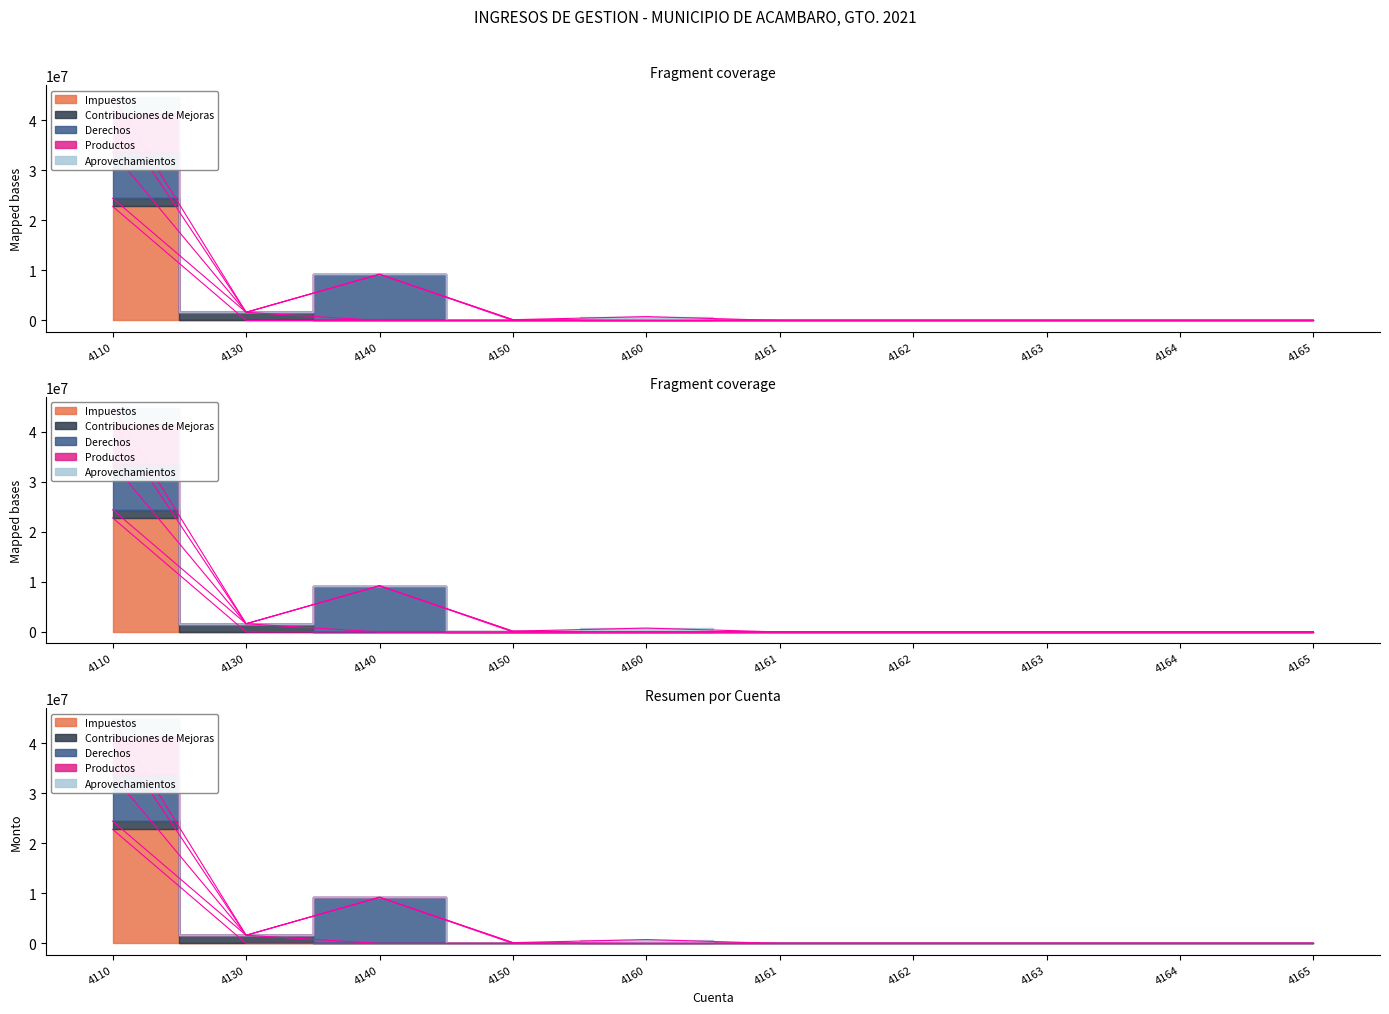

How many data points does each series have?

10